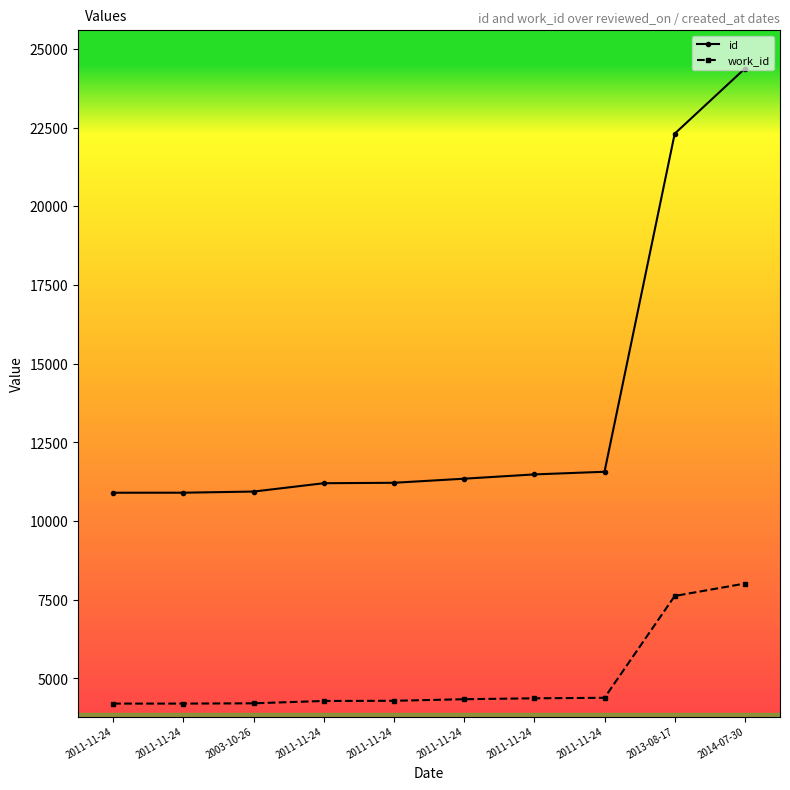

Is this an area chart (filled region under the line)?

No